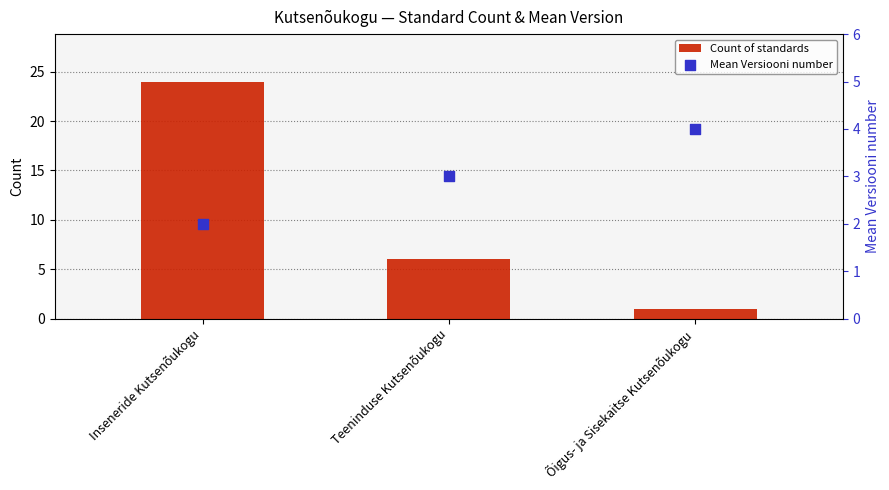

What are all the series names shown in the legend?

Count of standards, Mean Versiooni number